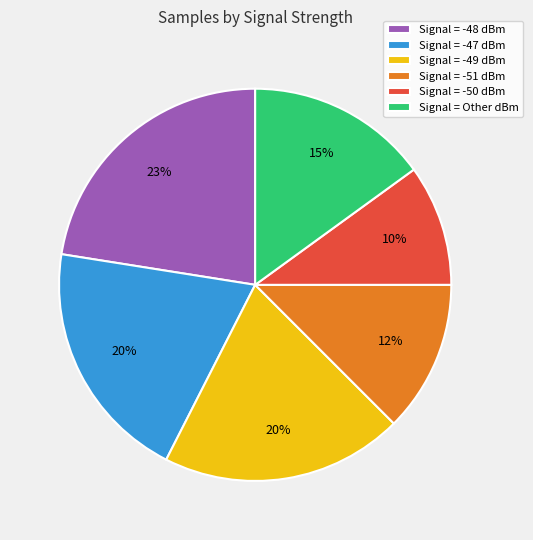

True or false: Signal = -48 dBm accounts for 23% of the total.

True